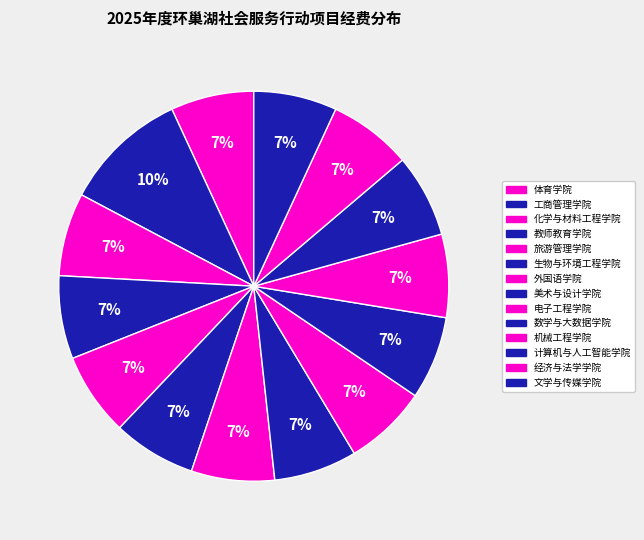

How many segments does this pie chart have?

14